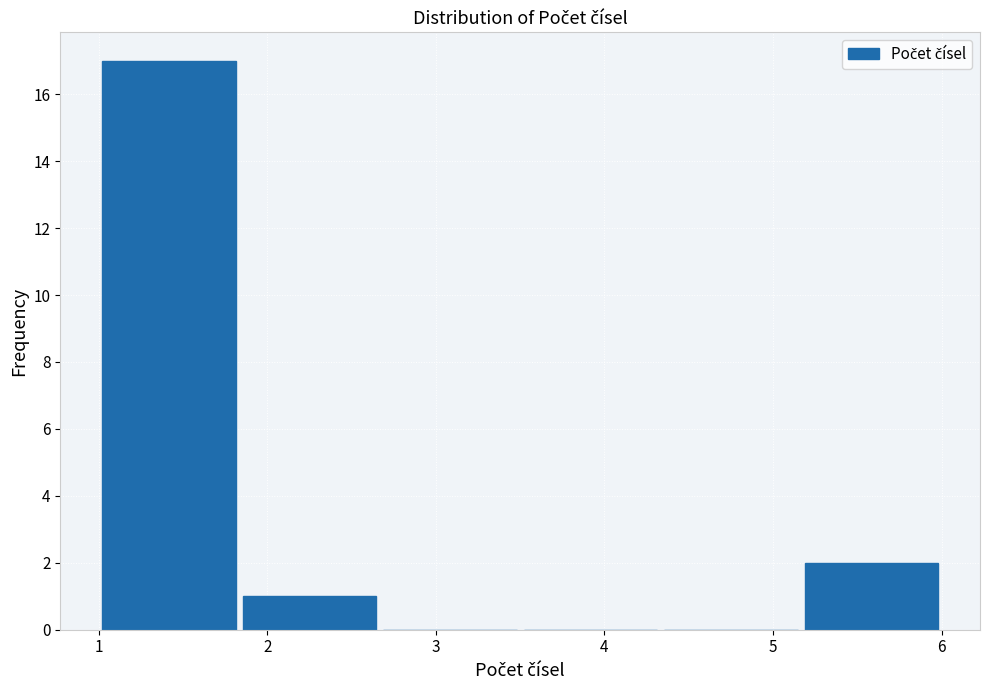

Reading left to right, list every bar in this chart as the range it spans on the x-axis followed by its height. Neither the bar edges nor the heights are printed on the chart, so give them approximately, as read against the axes.

1.0 to 1.8: 17
1.8 to 2.7: 1
2.7 to 3.5: 0
3.5 to 4.3: 0
4.3 to 5.2: 0
5.2 to 6.0: 2